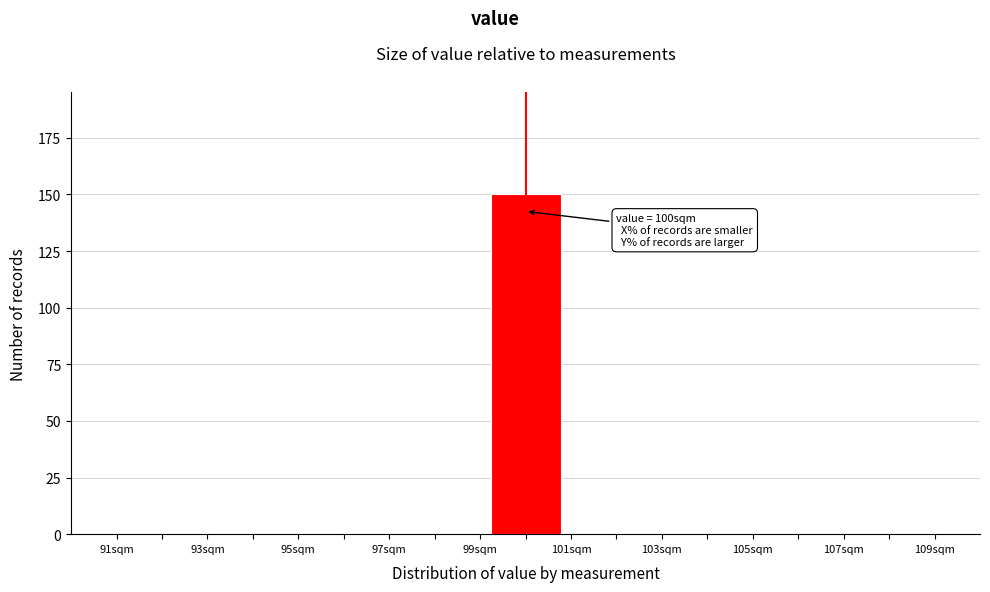

Over which range of the x-axis is the bar tallest?

99.2 to 100.8